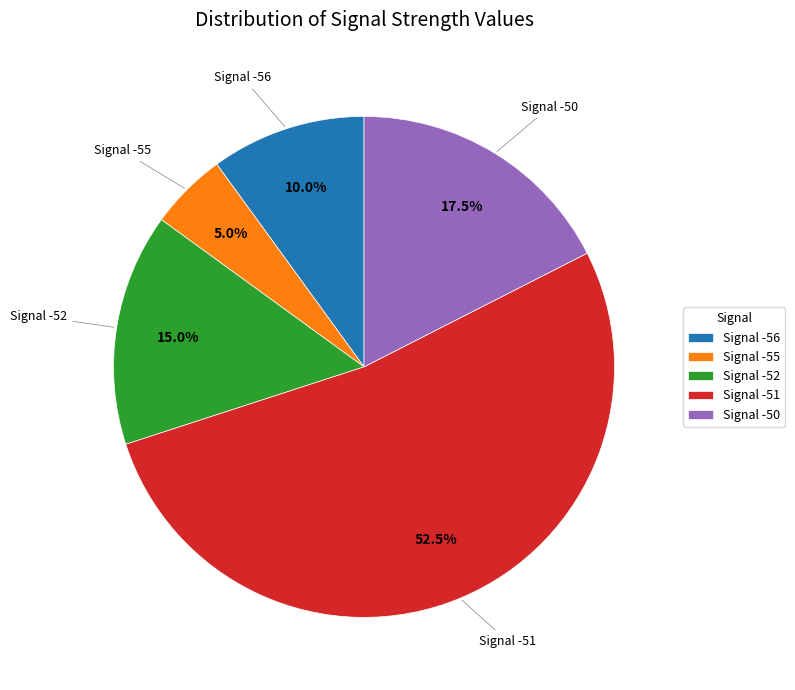

What is the smallest slice in the pie chart?

Signal -55